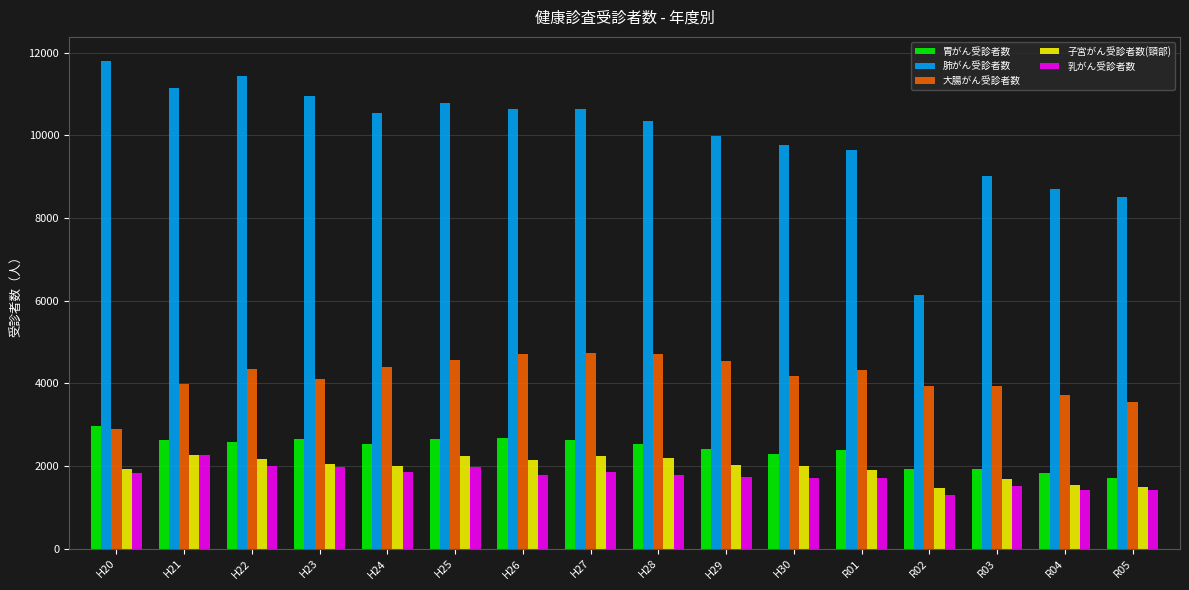

How many data points in 大腸がん受診者数 are less than 4313?

8